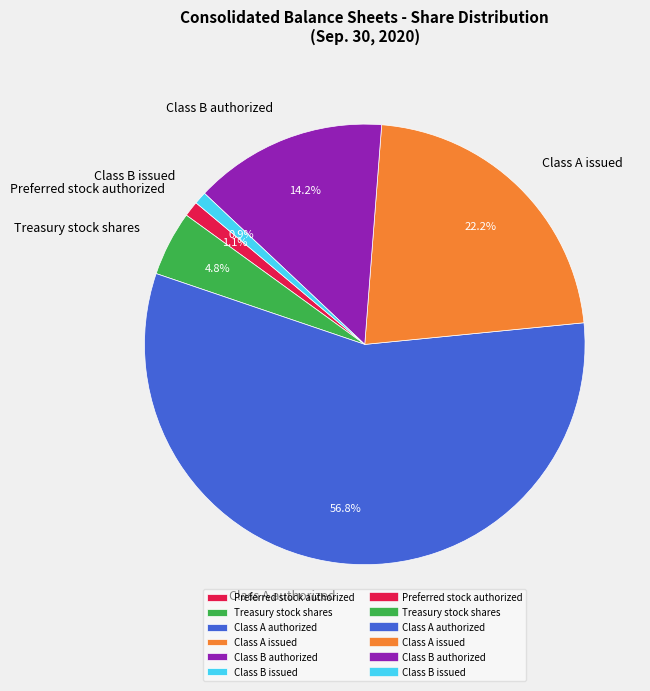

Does Class A authorized represent more than half of the total?

Yes